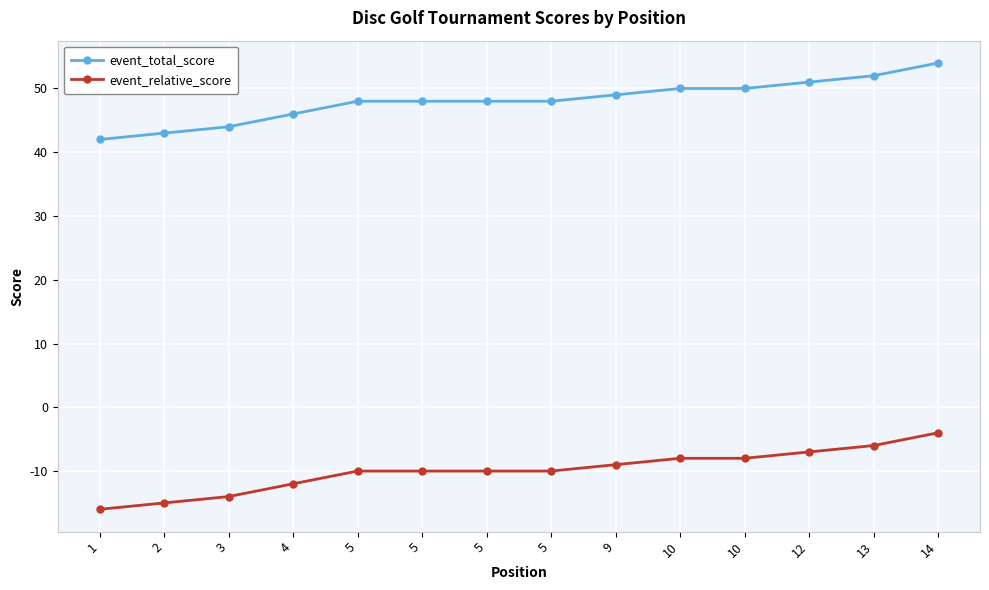

How many categories are shown in the chart?

14